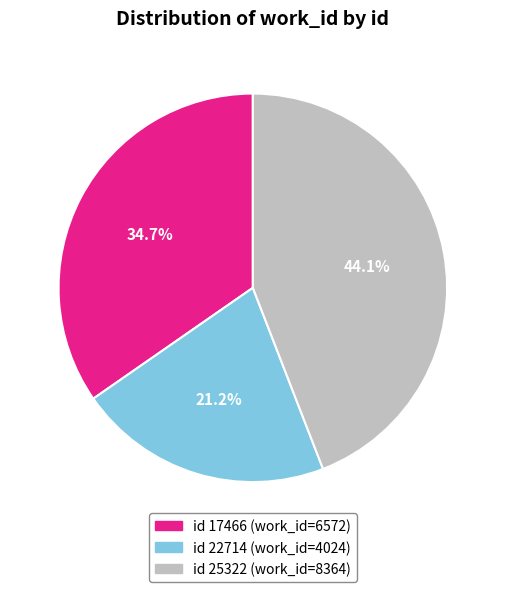

How many segments does this pie chart have?

3